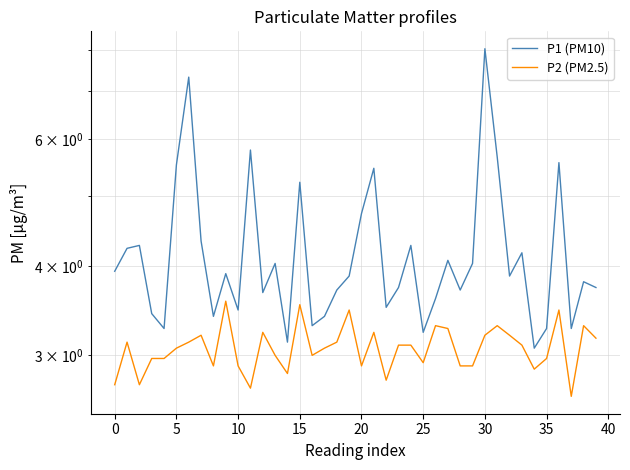

Which has a higher value, 45 or 38?

38